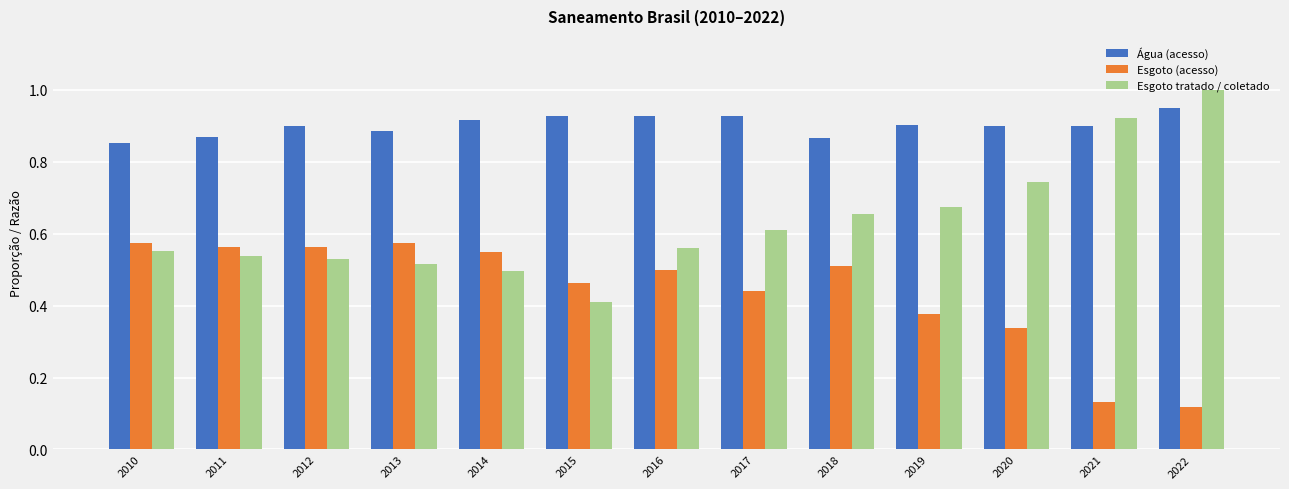

The value of Água (acesso) at 2016 is 0.2. True or false?

False